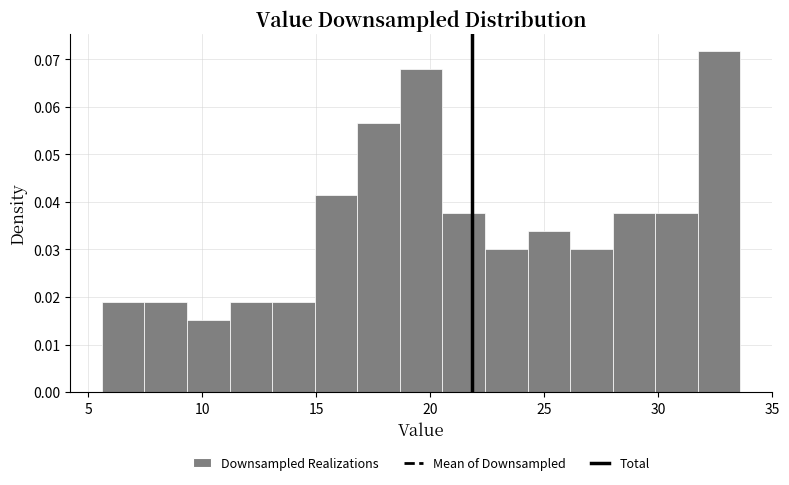

Around what value on the x-axis is the tallest bar? Give the approximate position of its centre, as read against the axis.

32.5